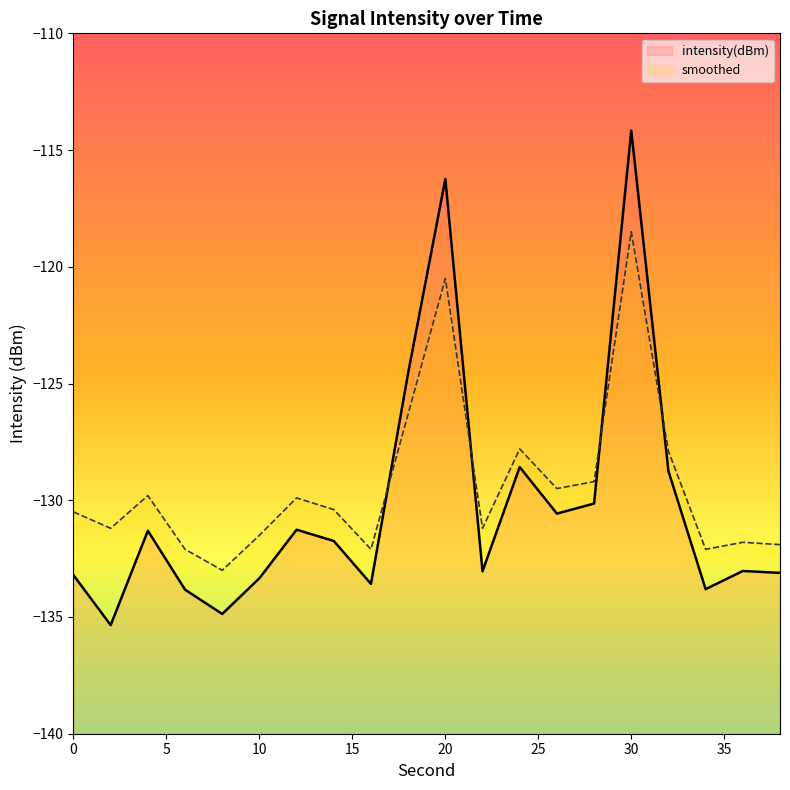

How many data points in smoothed are less than -130?

11